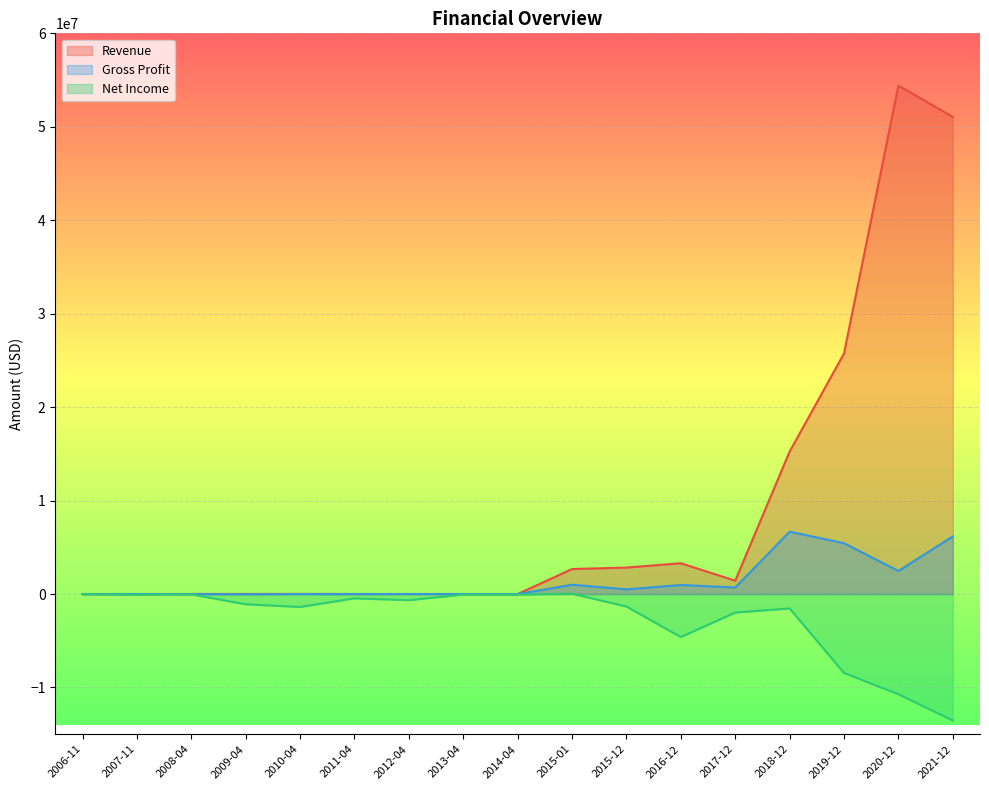

Where does the Gross Profit series first go above 950?

2015-01